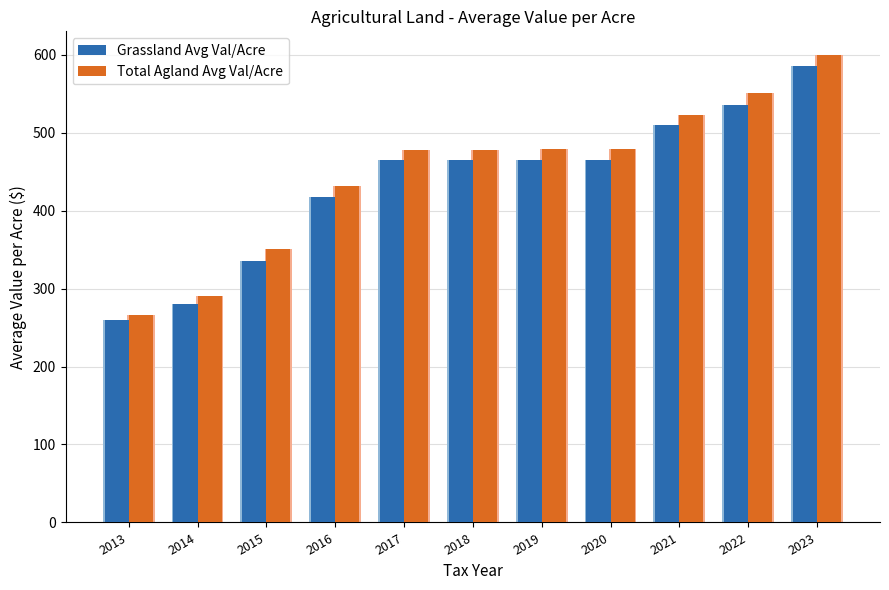

Is the value of Total Agland Avg Val/Acre at 2021 greater than the value of Grassland Avg Val/Acre at 2019?

Yes